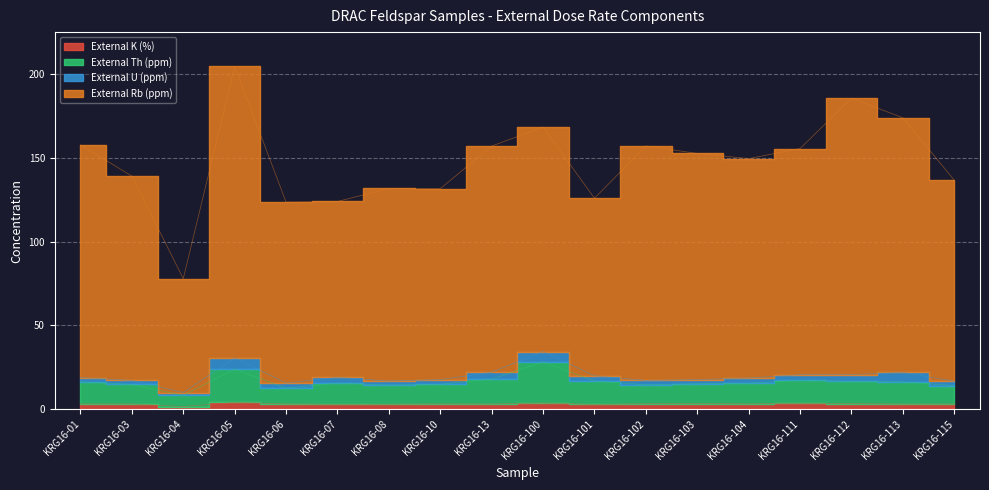

How many categories are shown in the chart?

18